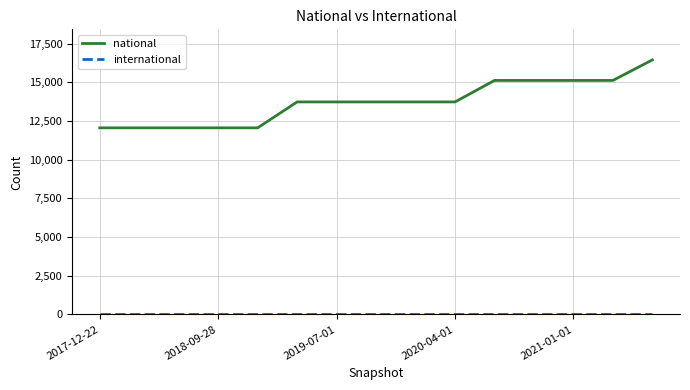

At how many categories does at least one series exceed 4788?

15